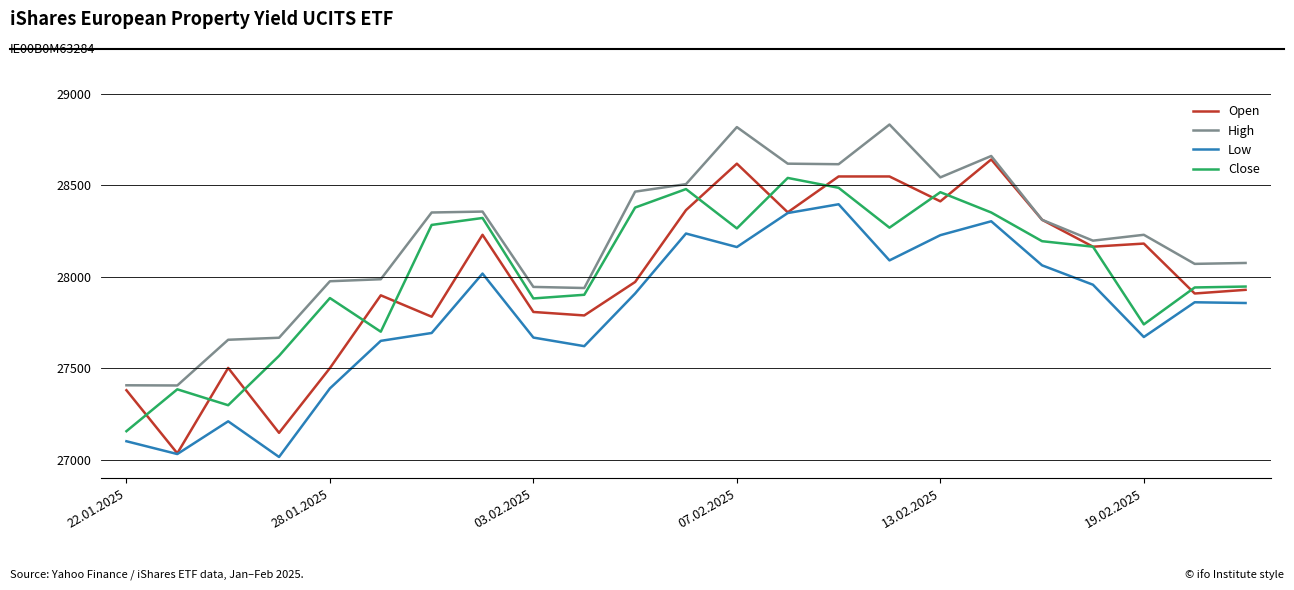

Rank the series by their maximum value, from lowest to highest.

Low, Close, Open, High